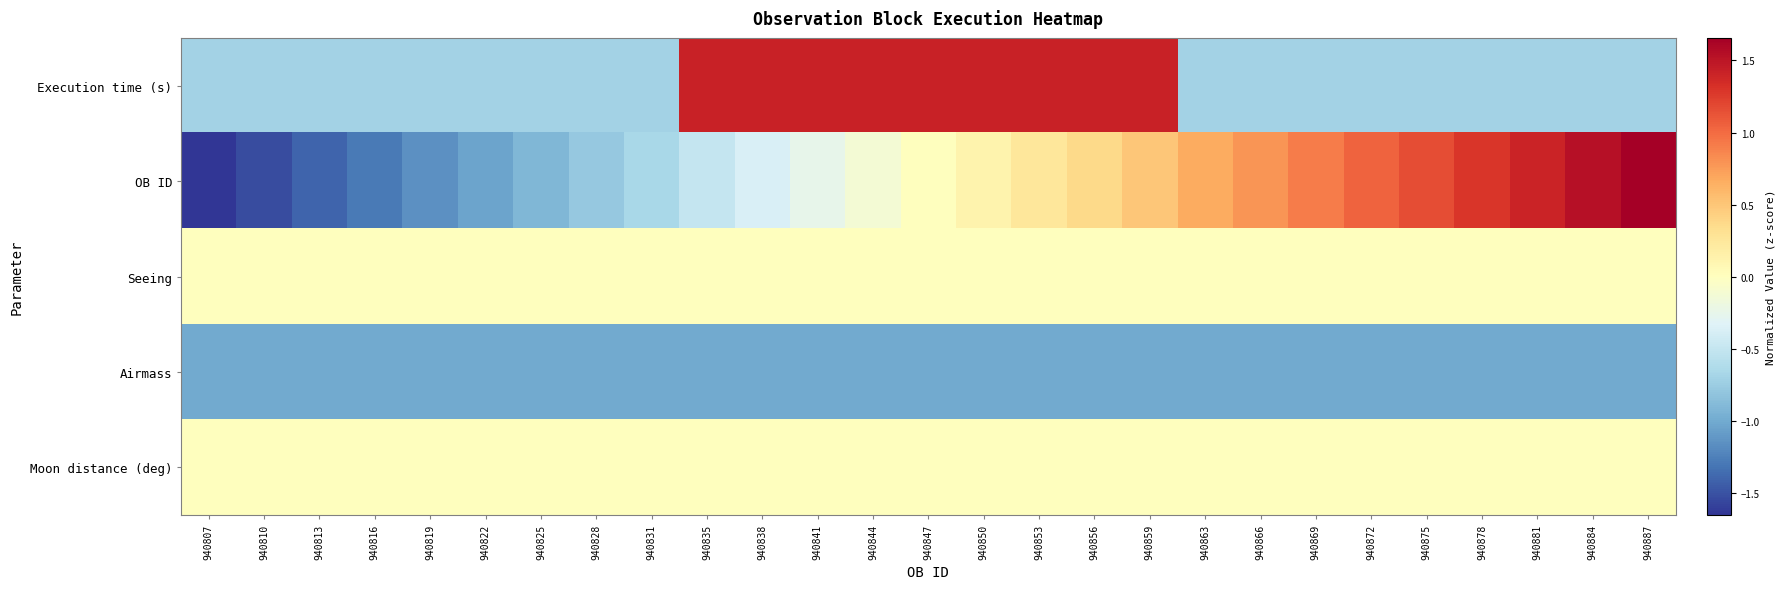

Between 940838 and 940813, which is larger?

940838